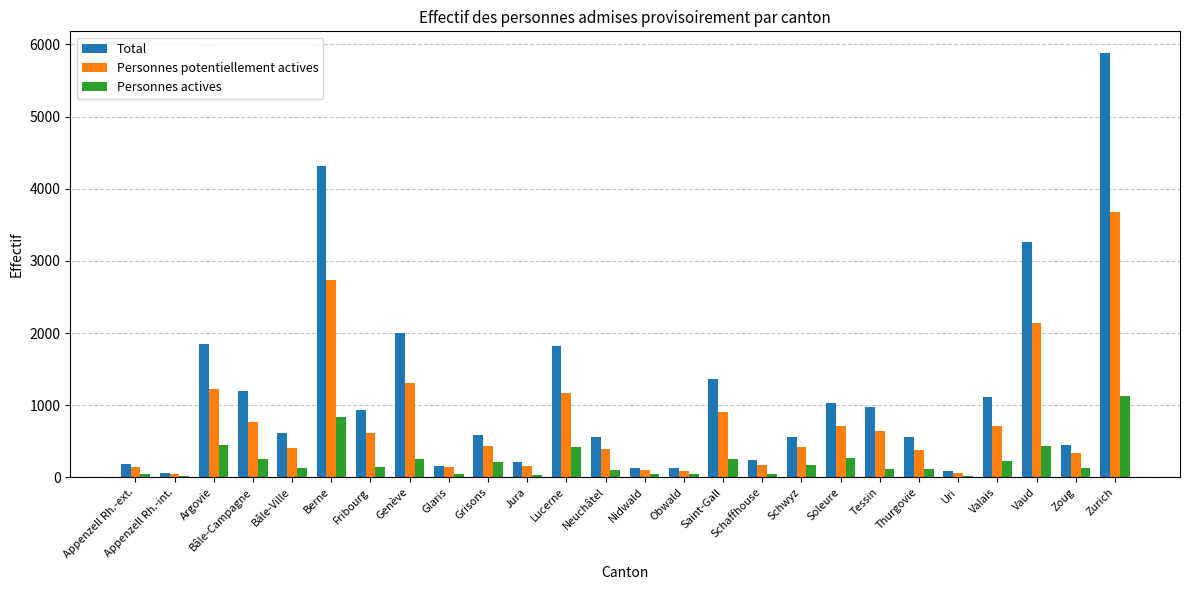

Is the value of Total at Bâle-Campagne greater than the value of Personnes actives at Berne?

Yes